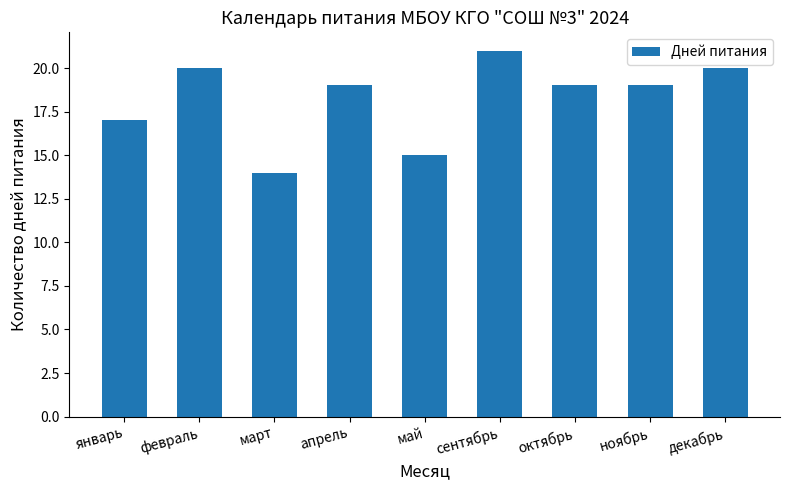

What is the difference between the maximum and minimum values?

7